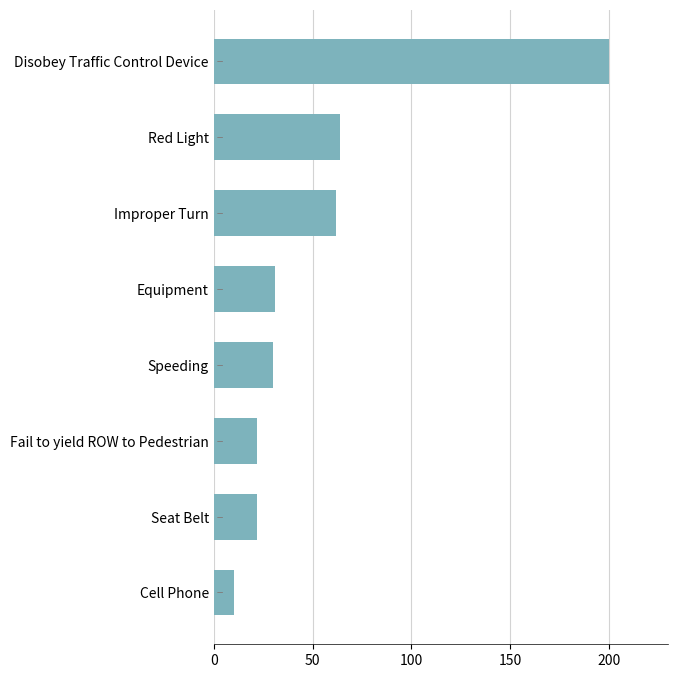

Approximately how many times larger is the value at Fail to yield ROW to Pedestrian compared to Cell Phone?

2.2